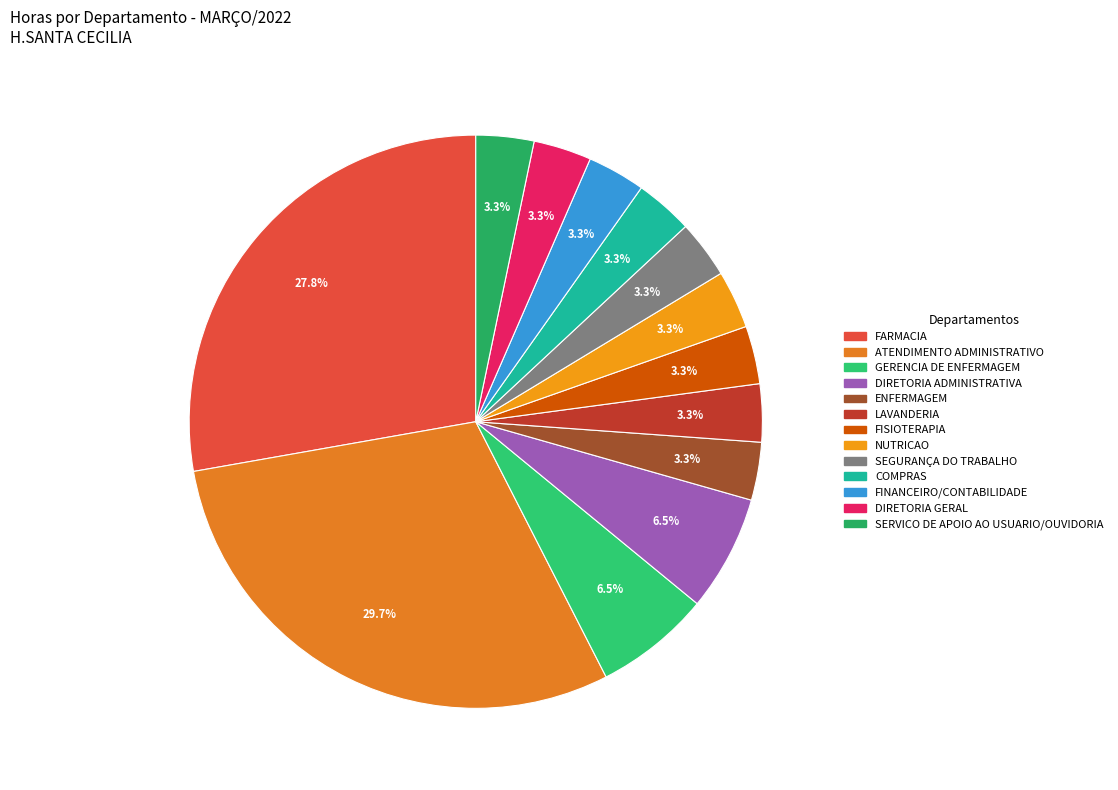

How many segments does this pie chart have?

13